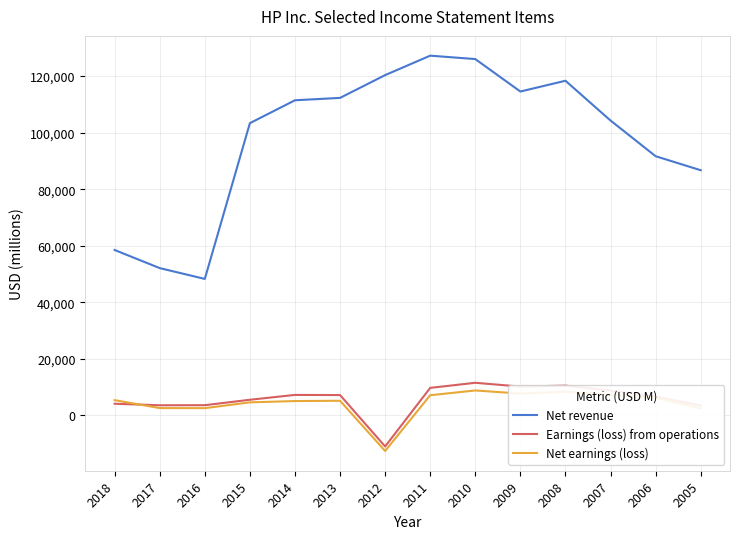

What is the minimum value shown in the chart?

-12650